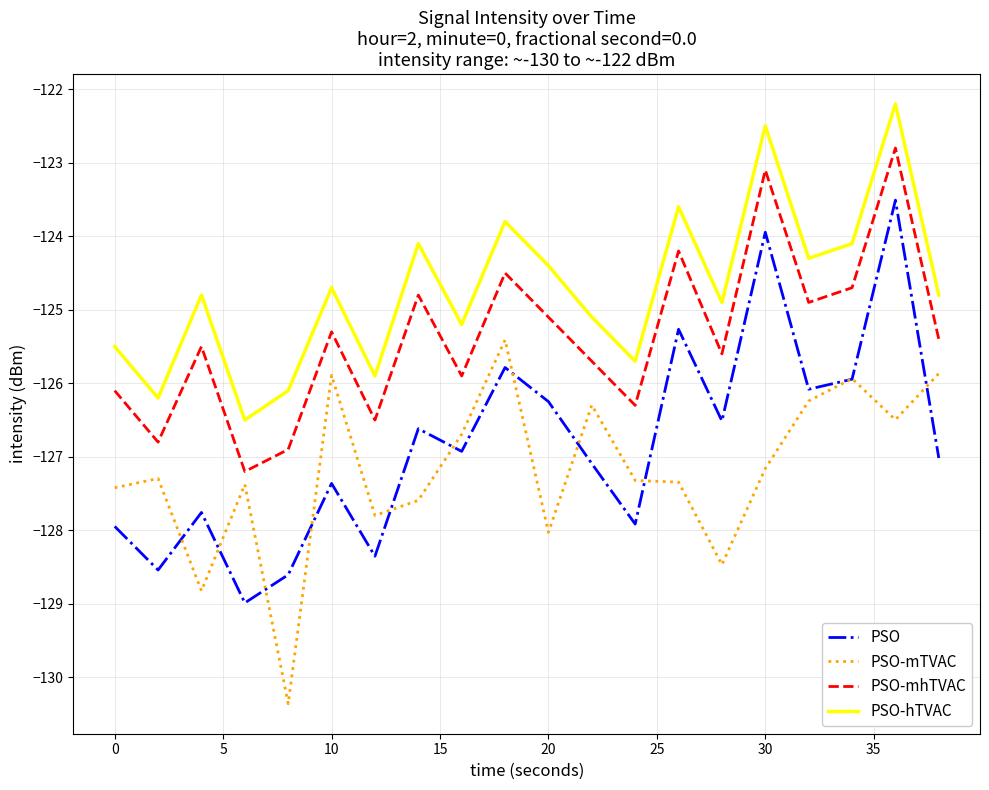

List the series in order of their peak value, lowest first.

PSO-mTVAC, PSO, PSO-mhTVAC, PSO-hTVAC